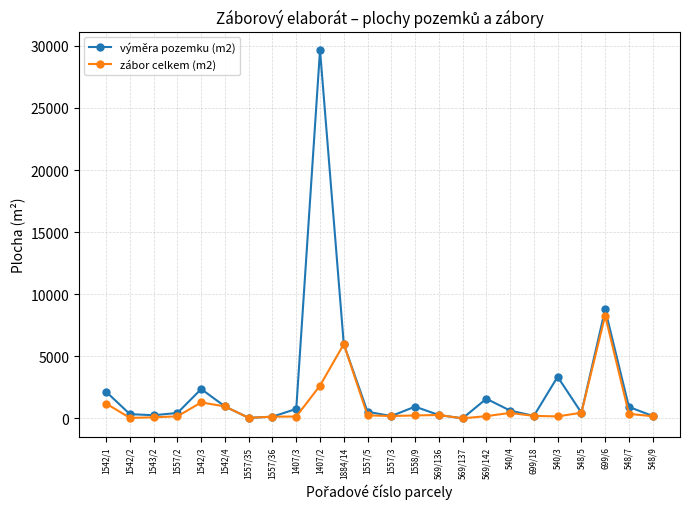

What is the value of the zábor celkem (m2) point at the 23rd from the left?

366.9